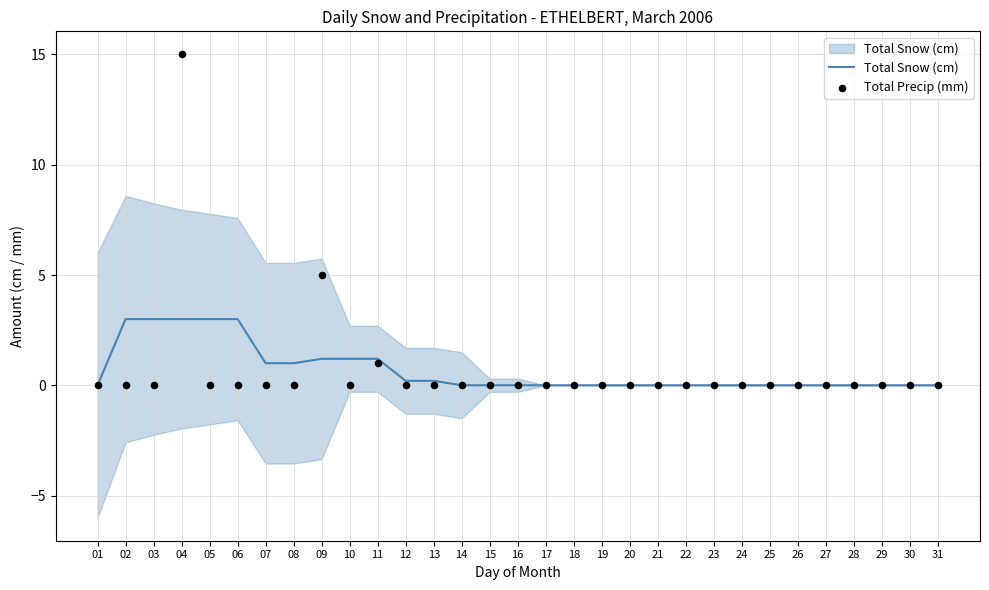

Which series has the largest total across all categories?

Total Snow (cm)